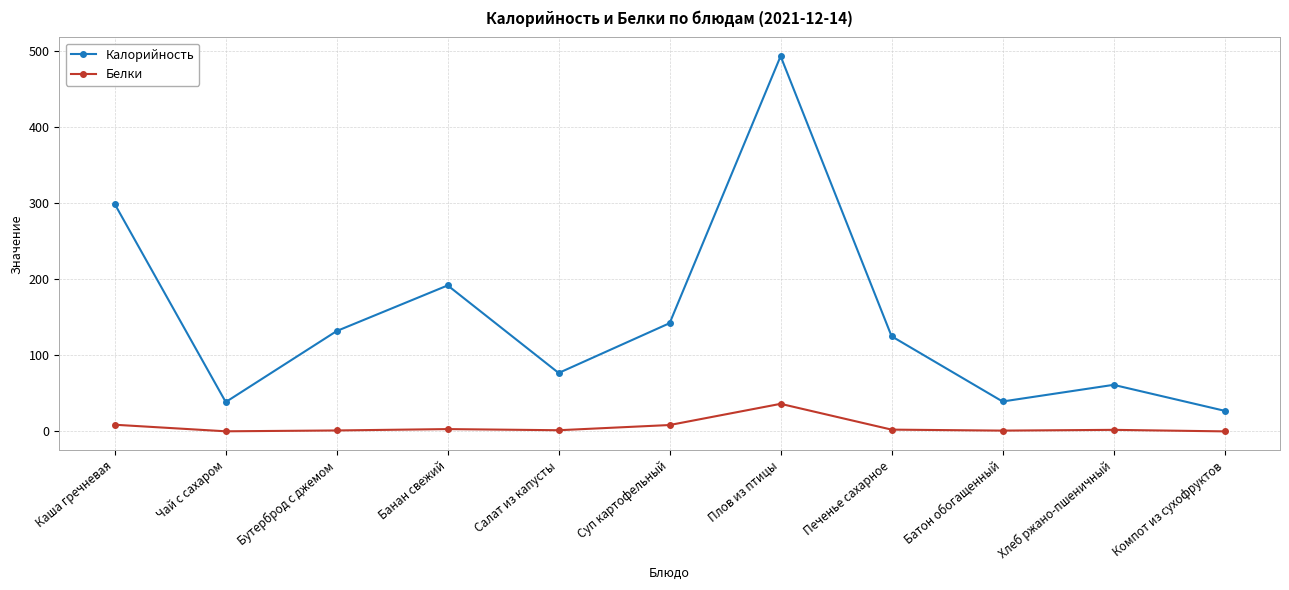

List the series in order of their overall mean, highest first.

Калорийность, Белки